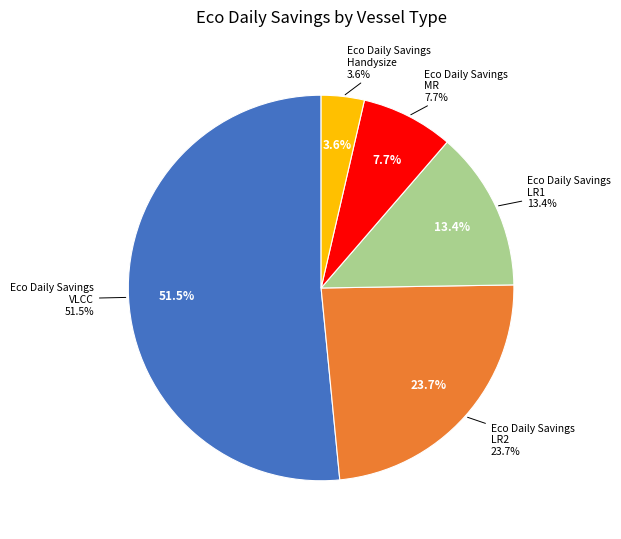

How many slices are in this pie chart?

5